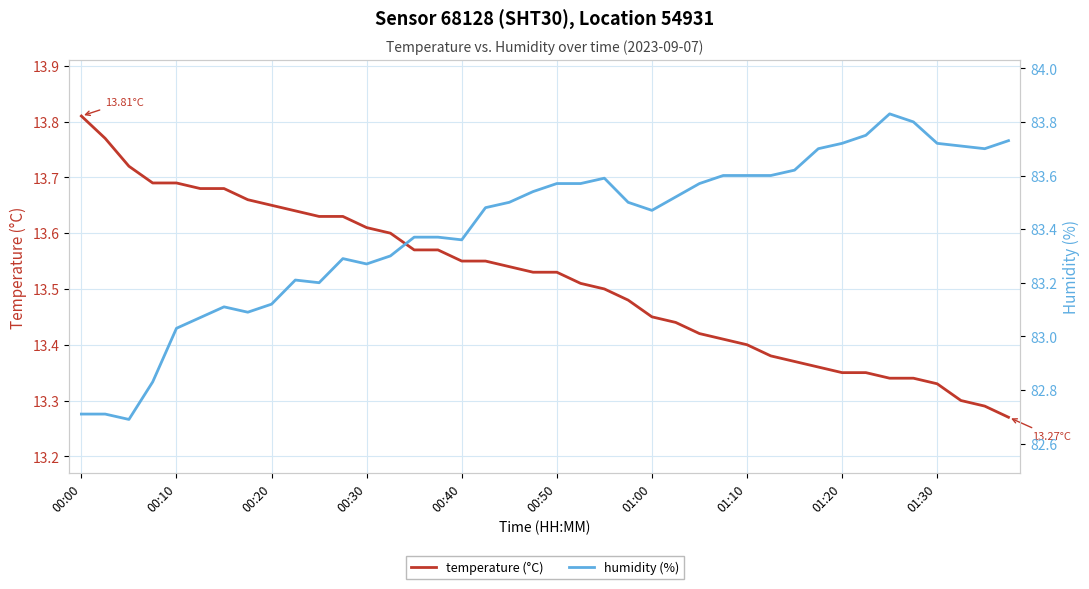

What is the minimum value shown in the chart?

13.3